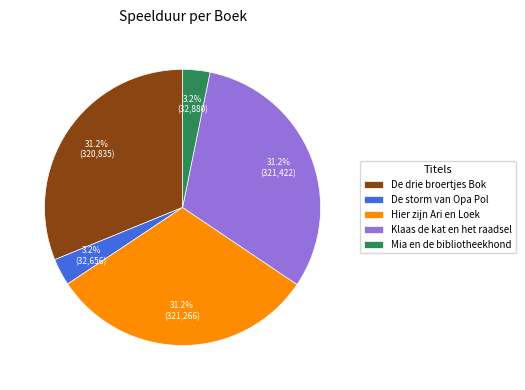

What is the ratio of the value at Klaas de kat en het raadsel to the value at De storm van Opa Pol?

9.8